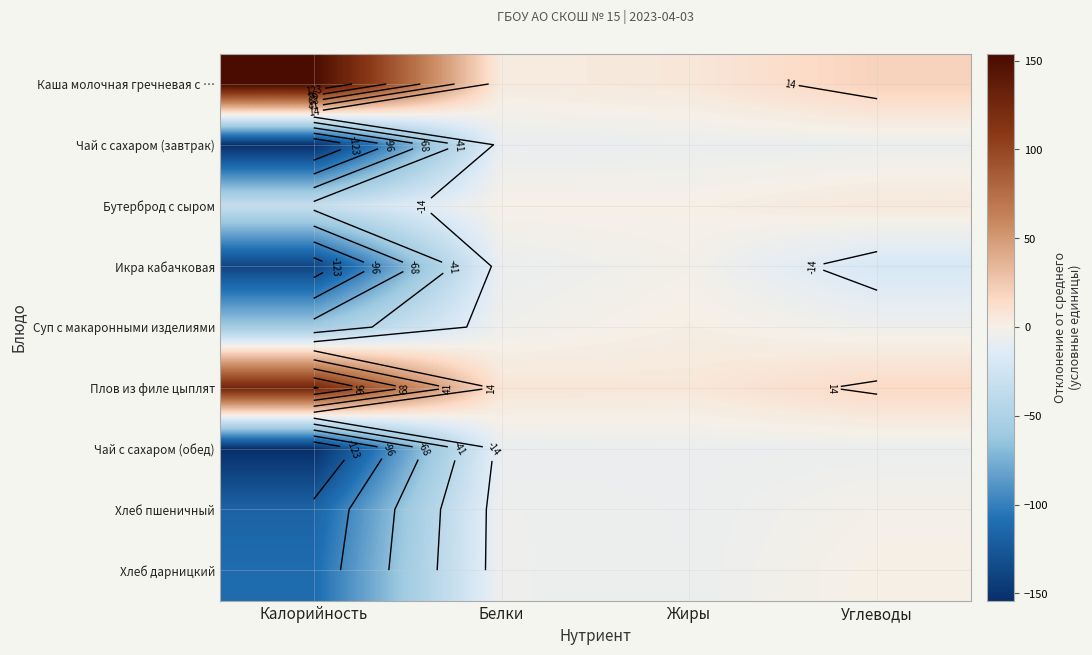

How many data points does each series have?

4